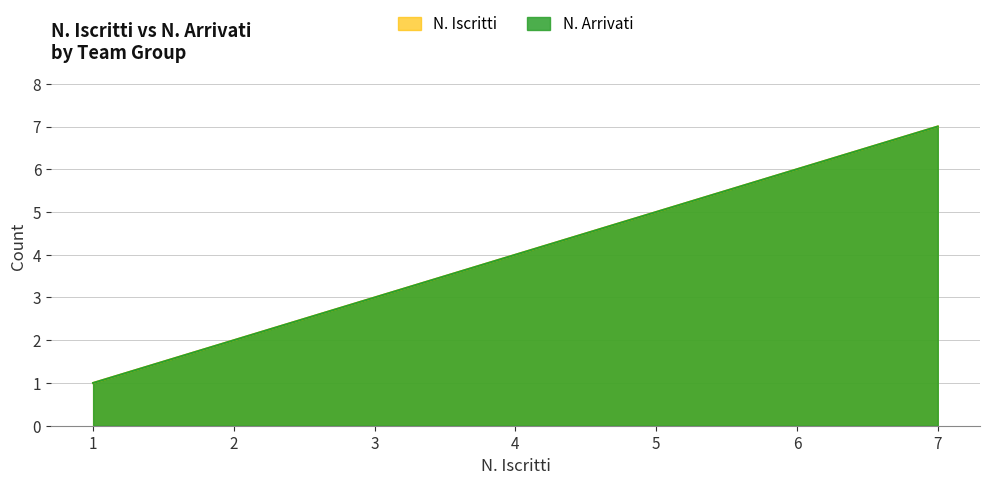

List the labels in order of value, smallest first.

1, 2, 3, 4, 5, 6, 7